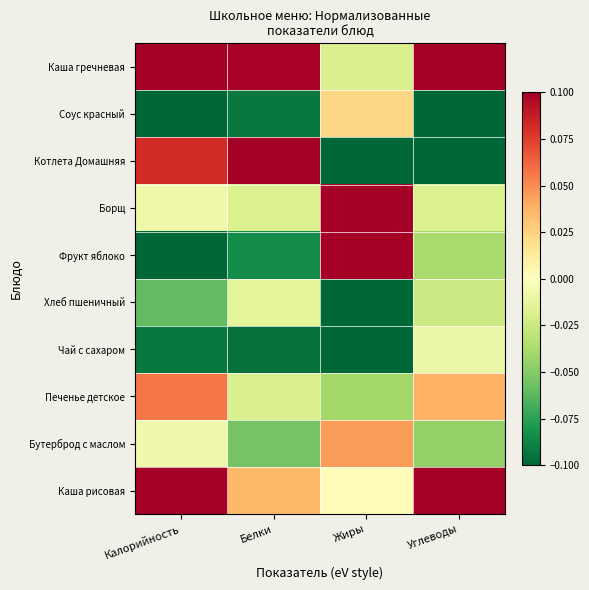

Rank the series at Калорийность from highest to lowest value.

Каша гречневая, Каша рисовая, Котлета Домашняя, Печенье детское, Бутерброд с маслом, Борщ, Хлеб пшеничный, Чай с сахаром, Фрукт яблоко, Соус красный